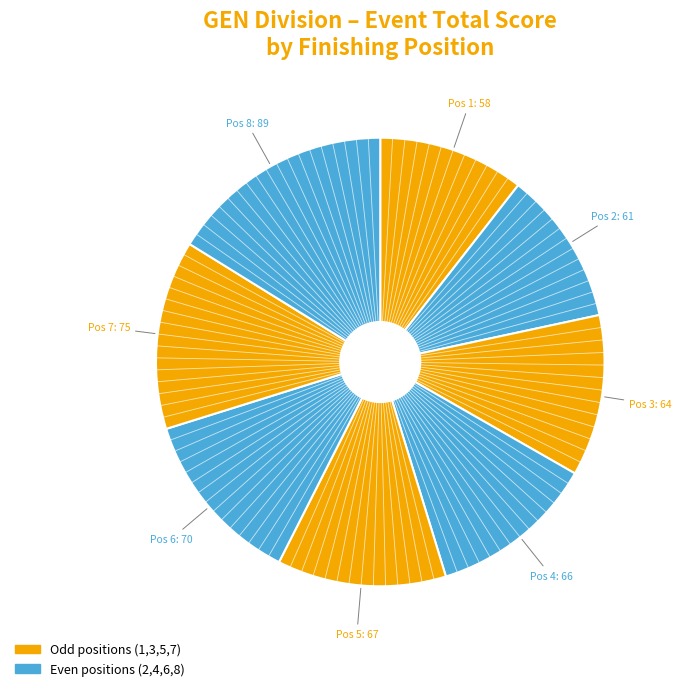

How many slices are in this pie chart?

8